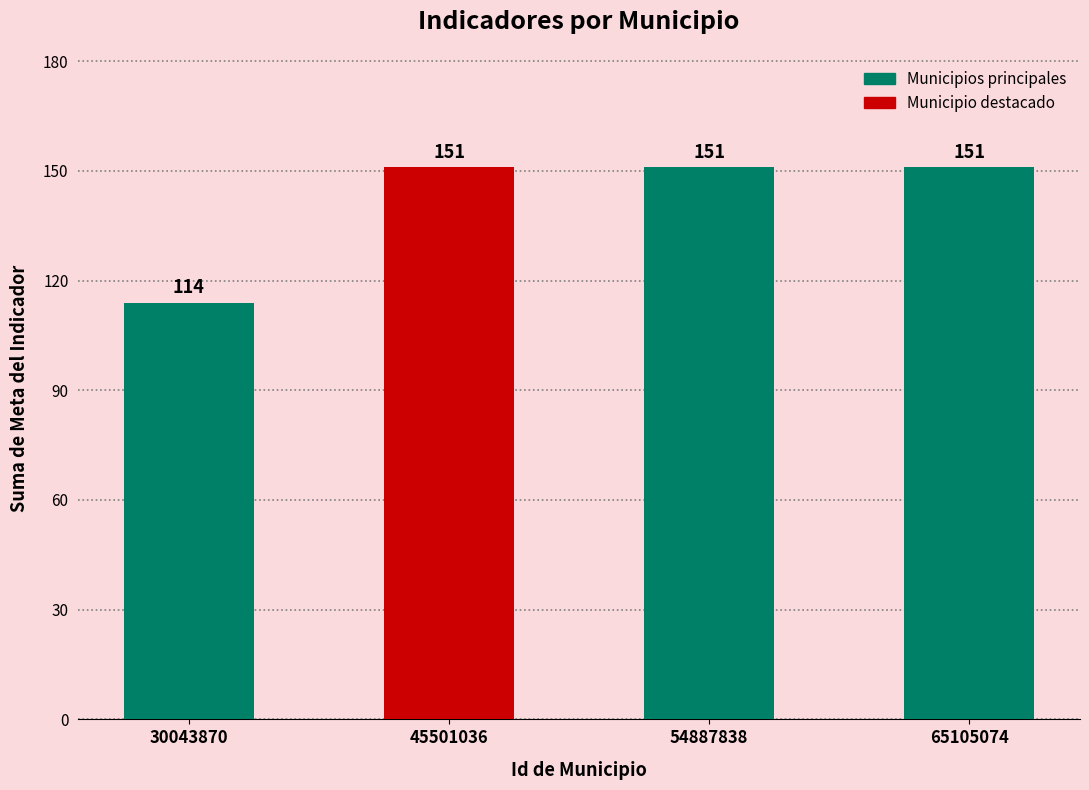

Which has a higher value, 45501036 or 30043870?

45501036